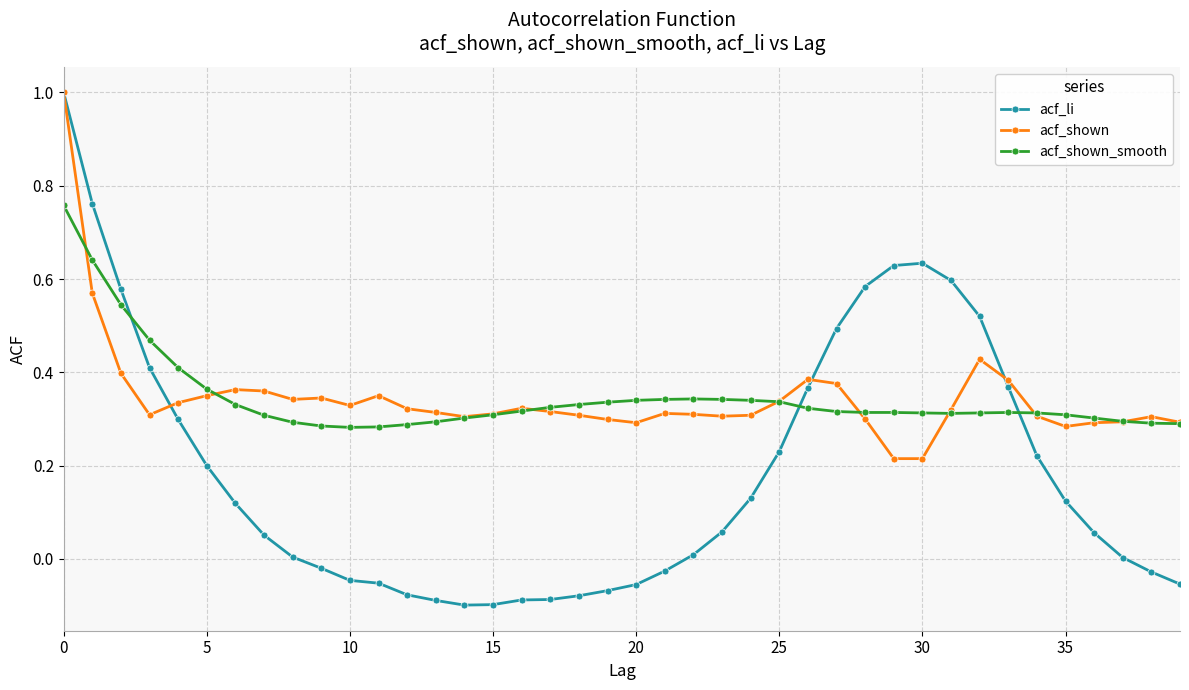

What is the maximum value for acf_shown?

1.0